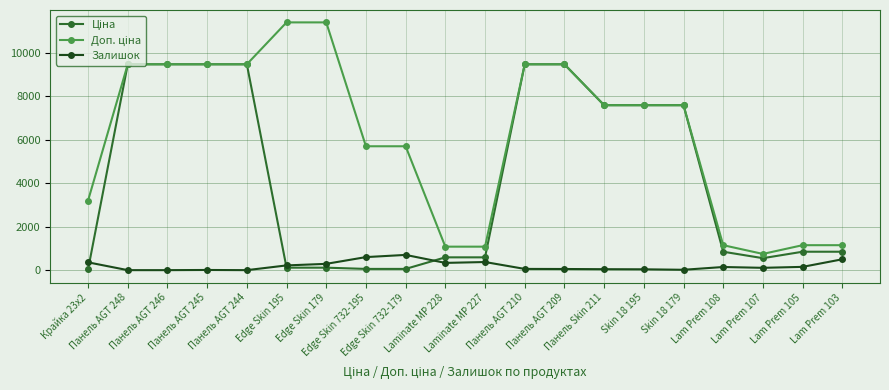

True or false: Залишок has more than 1 points higher than both neighbors.

True